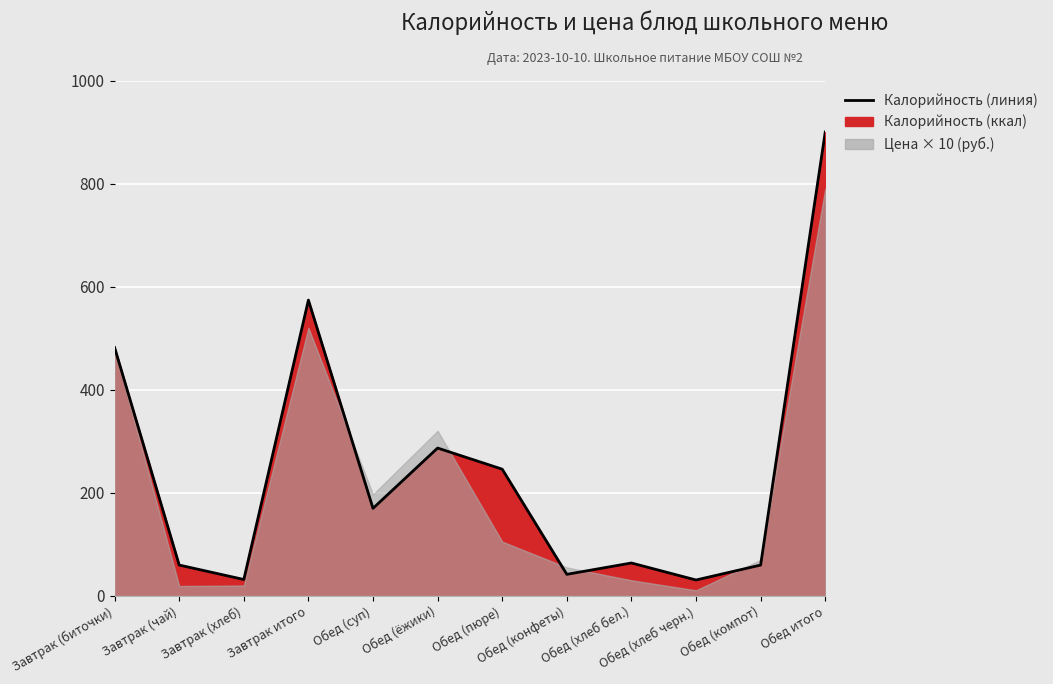

What is the average value?

246